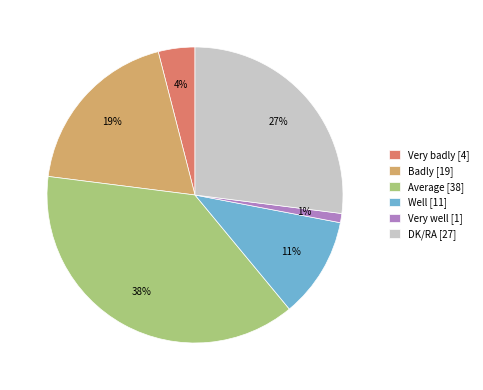

What percentage is the Very badly slice, to the nearest percent?

4%